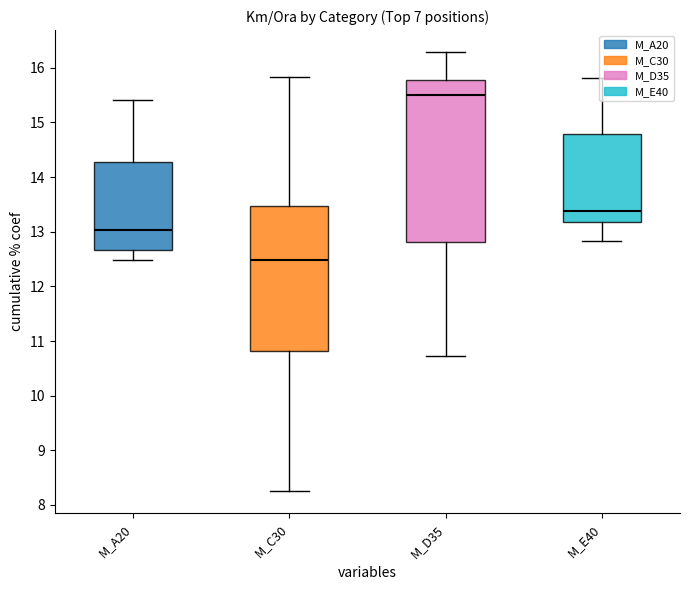

Are the bars grouped side by side (vs. stacked)?

Yes